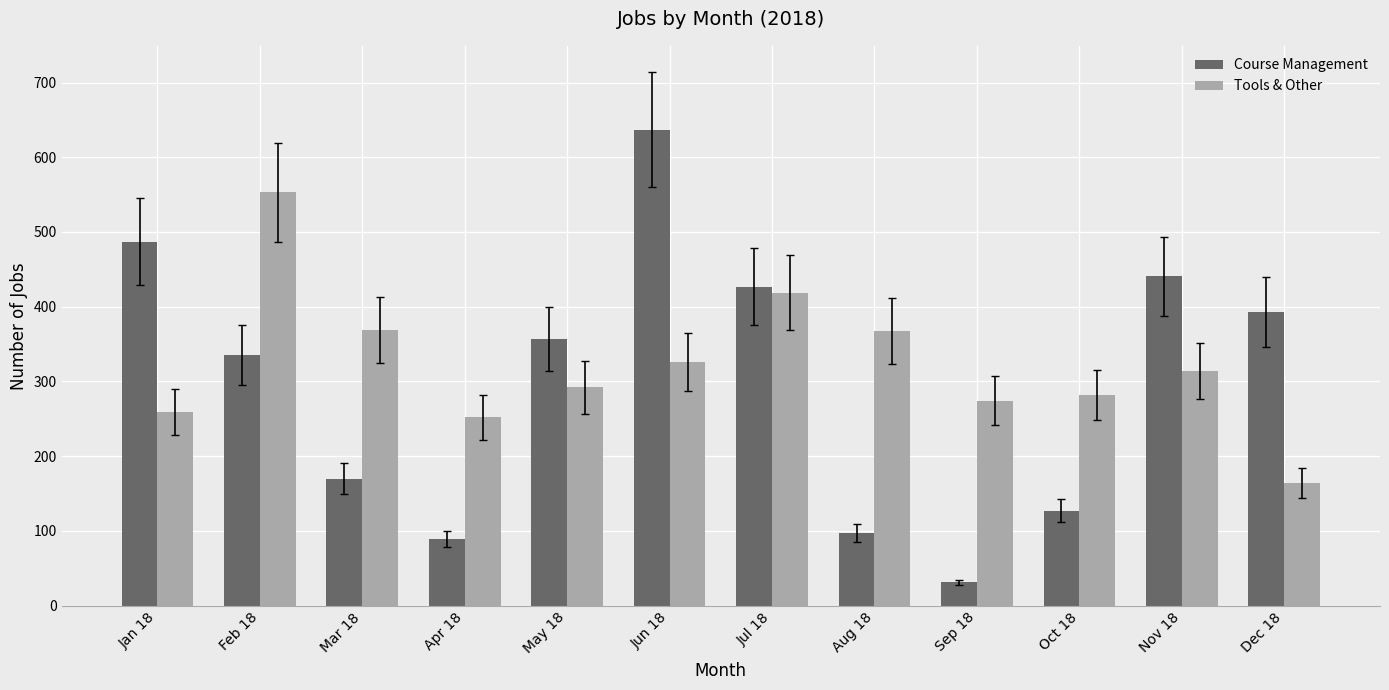

Rank the series by their maximum value, from lowest to highest.

Tools & Other, Course Management